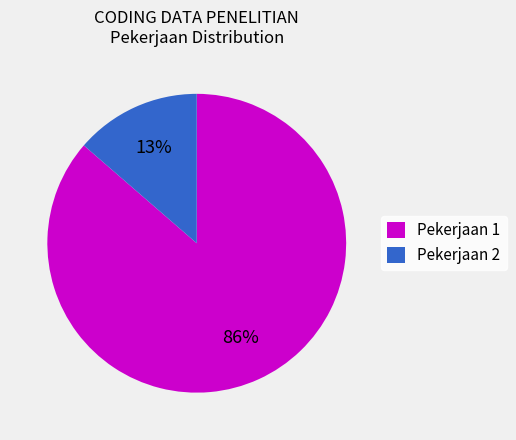

To the nearest percent, what is the average slice percentage?

50%